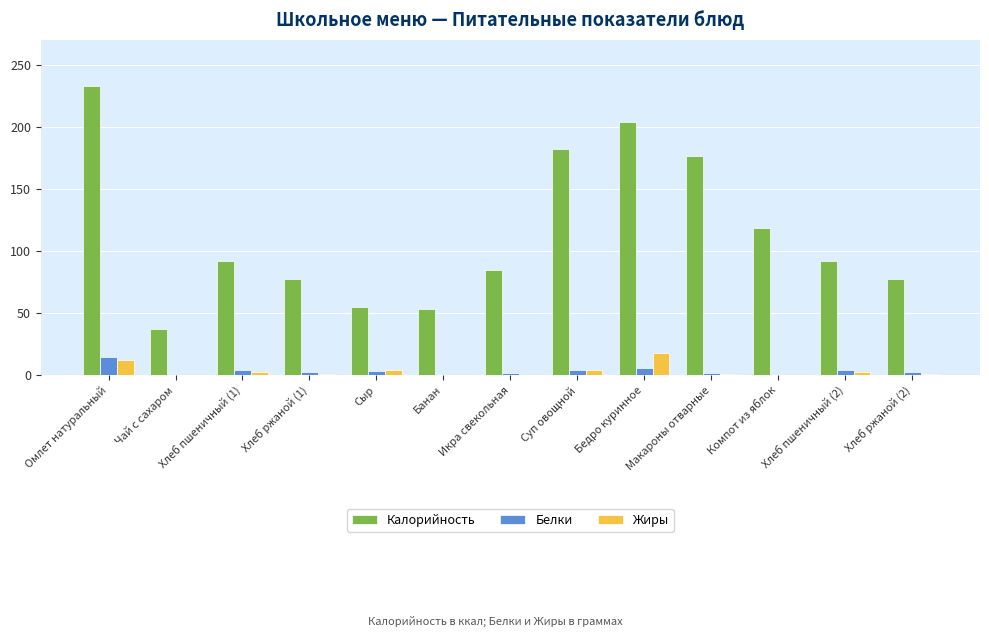

The Калорийность series shows 181.8 at Суп овощной. True or false?

True